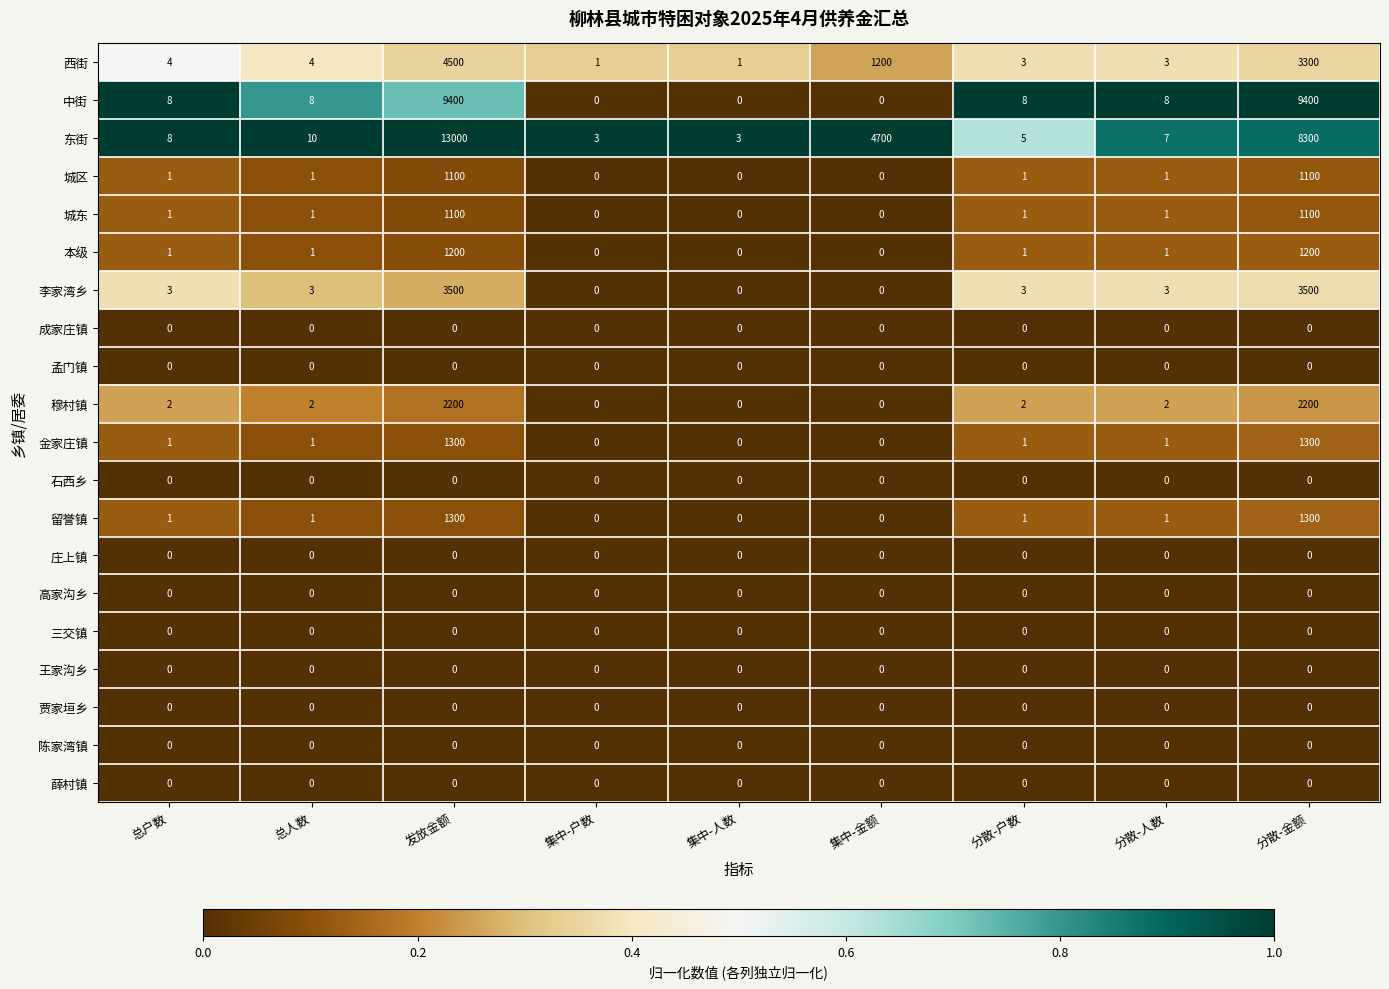

Count the number of categories in the chart.

9